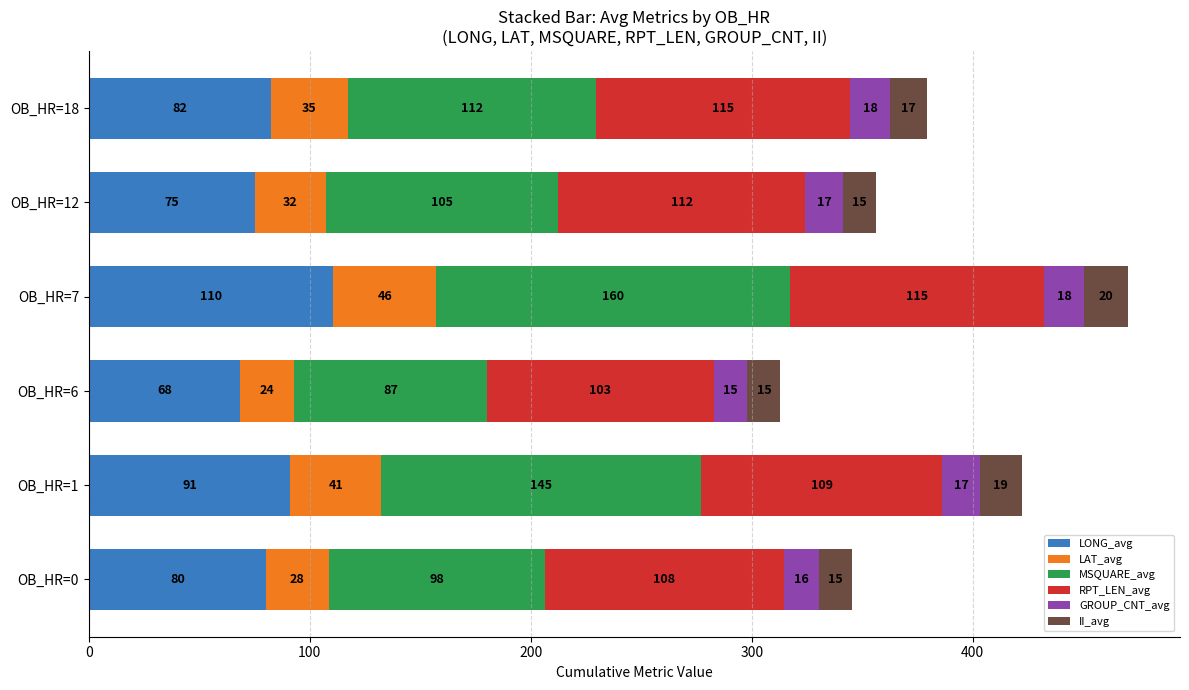

Where is LONG_avg nearest to the value 89?

OB_HR=1